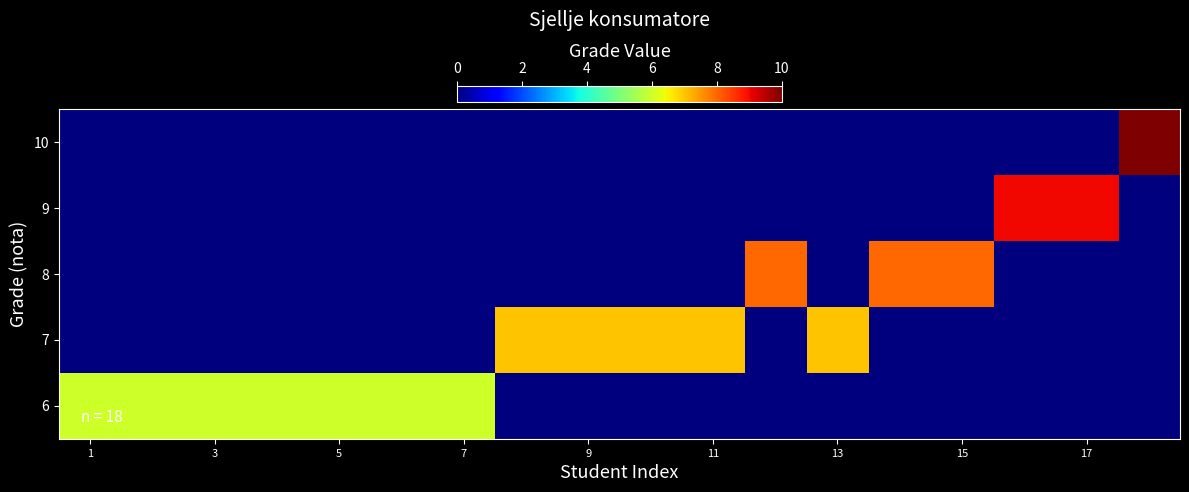

Count the number of categories in the chart.

18